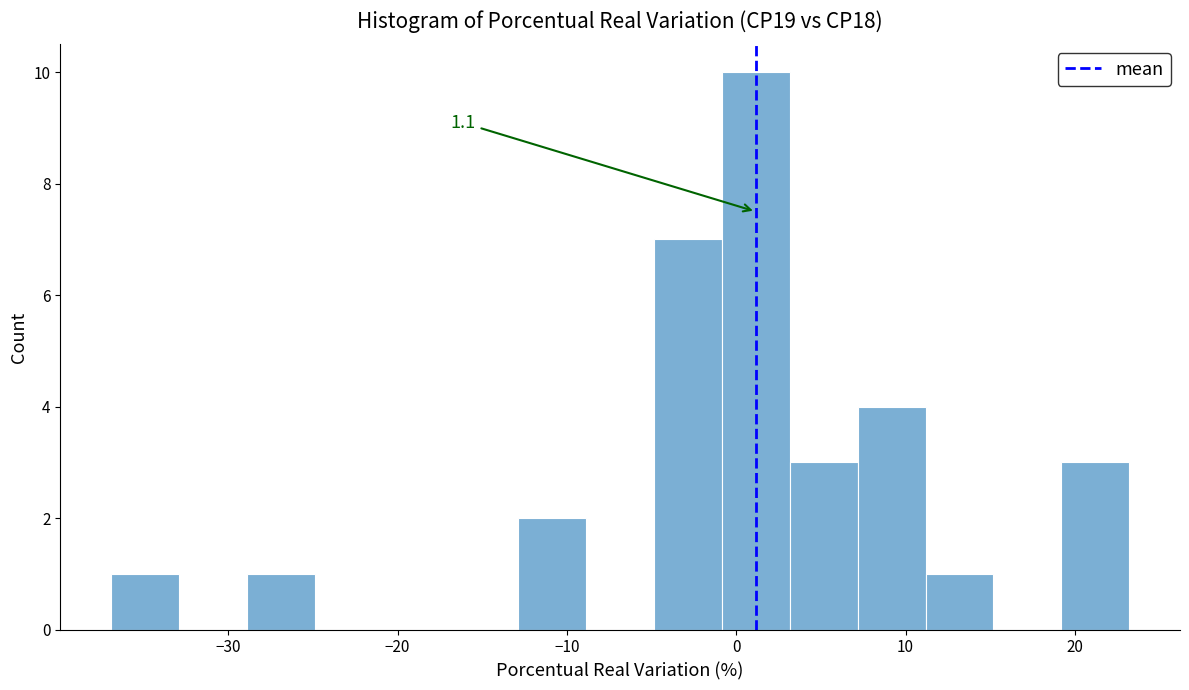

Which range on the x-axis has the tallest bar?

-1 to 3